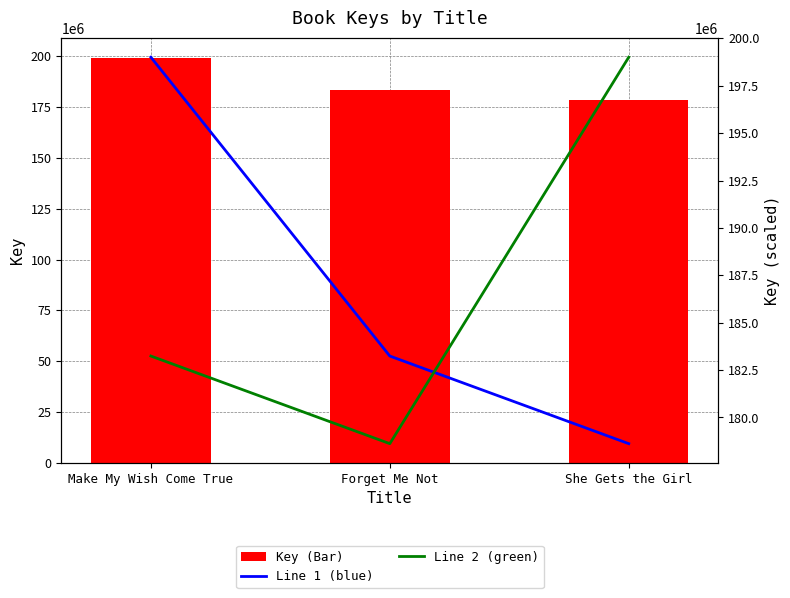

Which has a higher value, She Gets the Girl or Forget Me Not?

Forget Me Not